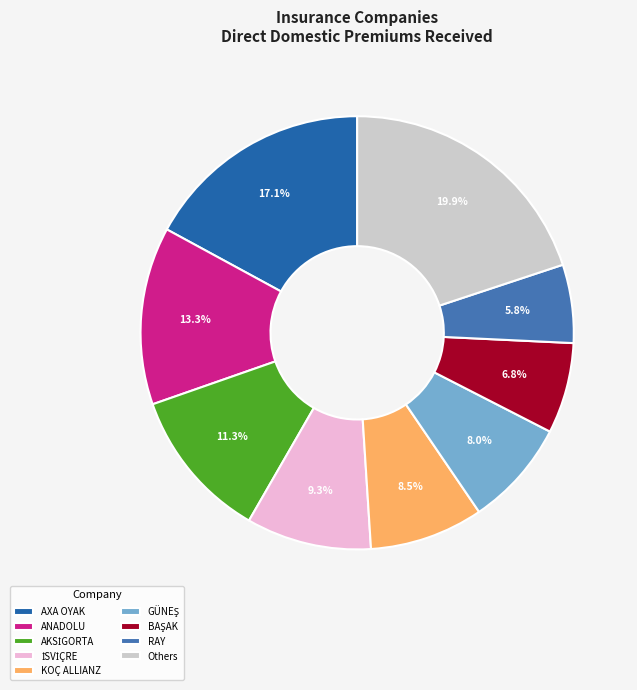

Count the number of slices in the pie.

9